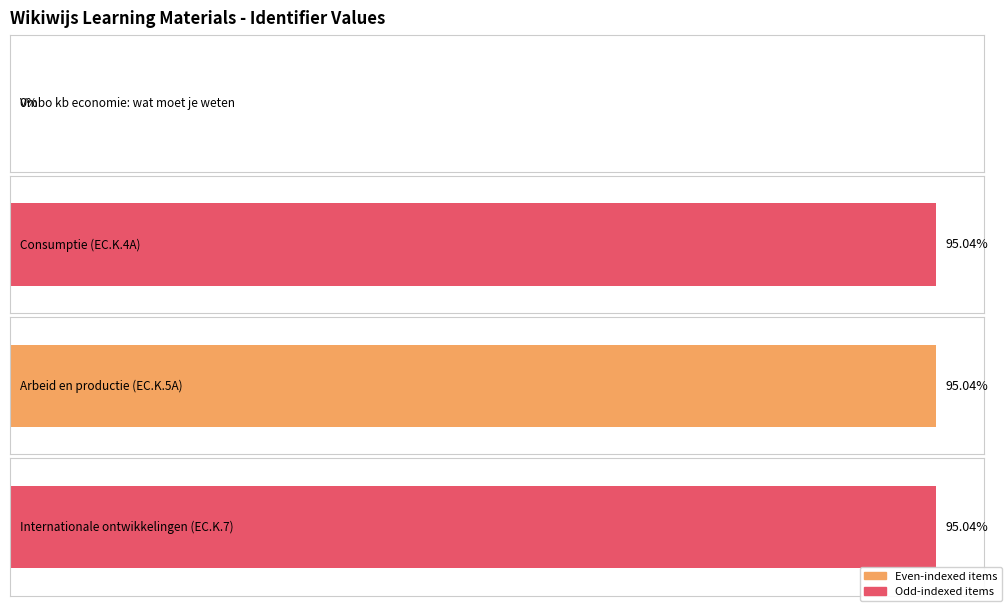

What is the label of the 3rd bar from the right?

Consumptie (EC.K.4A)